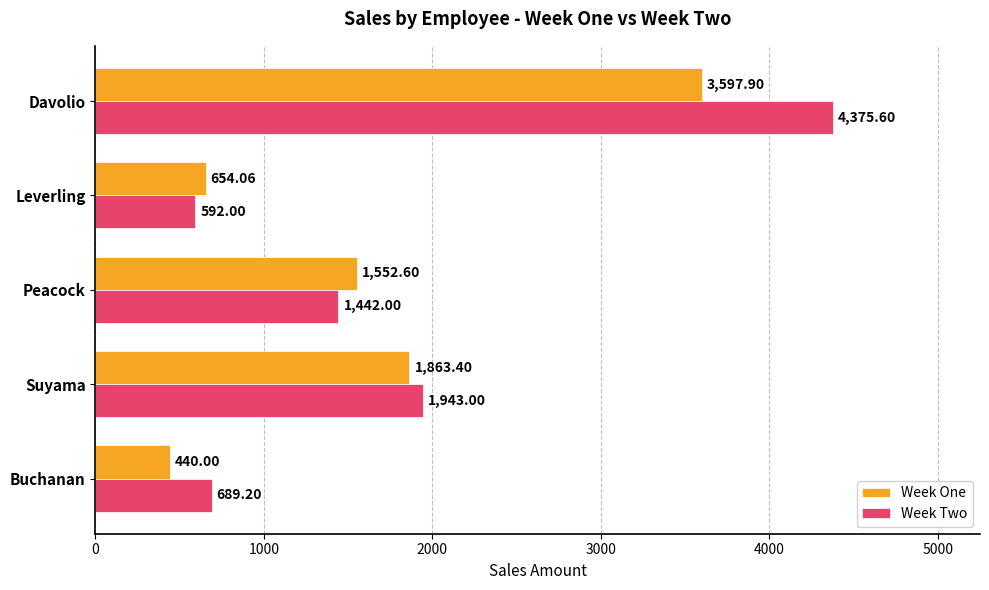

At which label is Week One closest to 2018?

Suyama